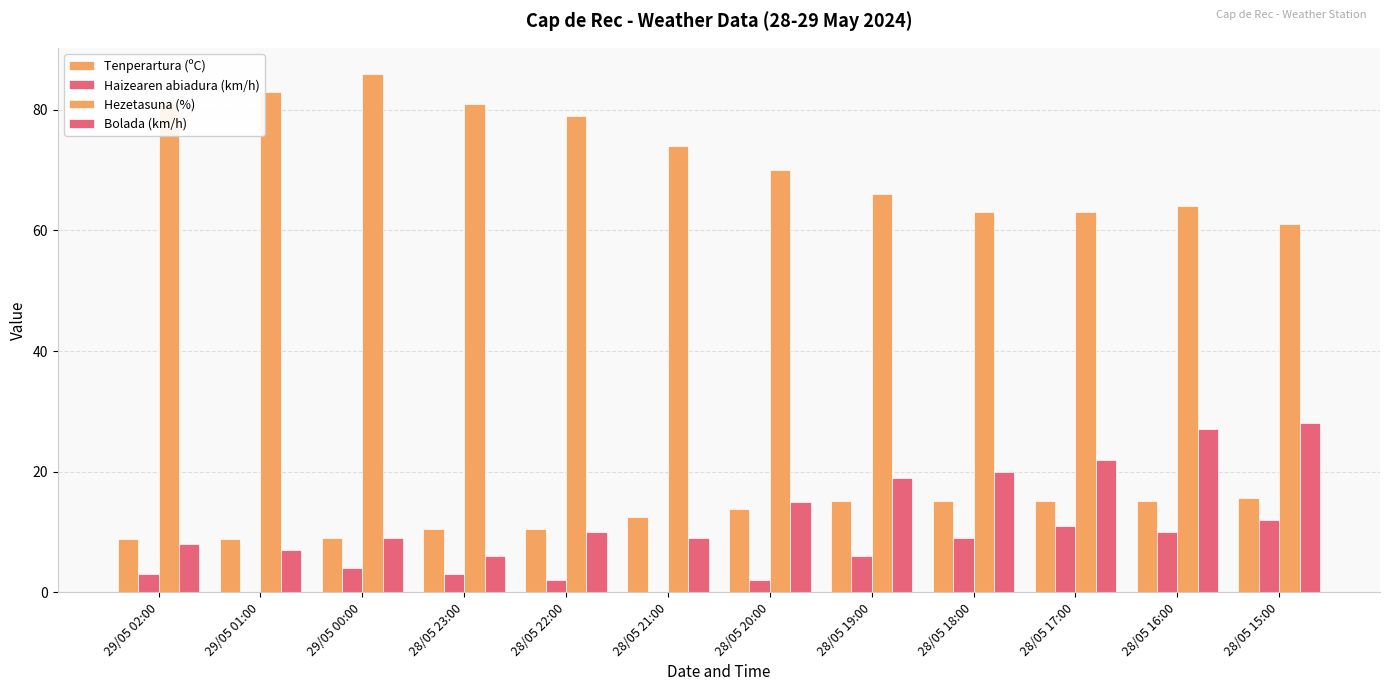

Between 28/05 22:00 and 28/05 15:00, which series saw the biggest shift?

Hezetasuna (%)